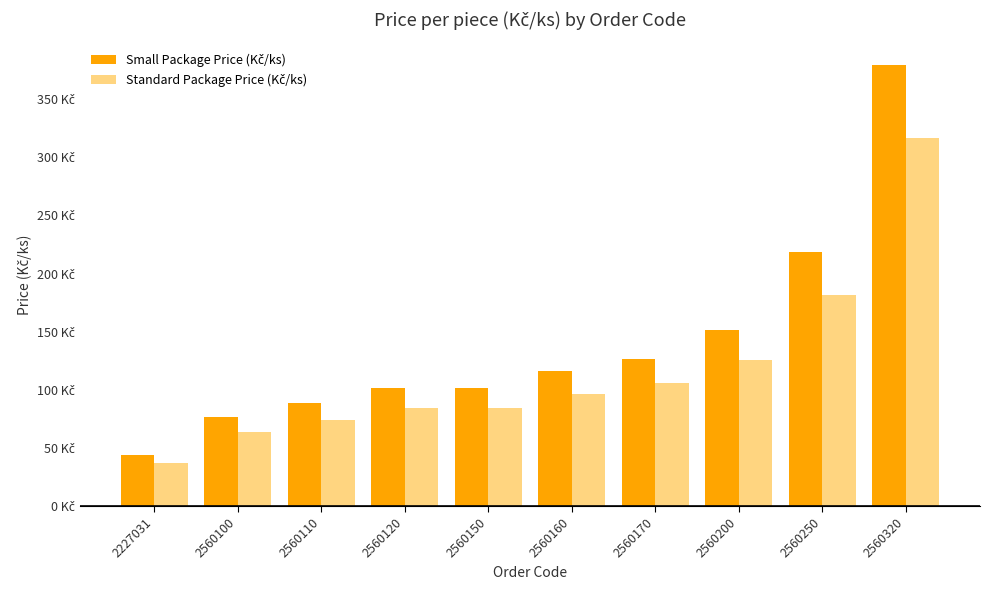

What is the difference between the maximum and minimum values in the Standard Package Price (Kč/ks) series?

279.5